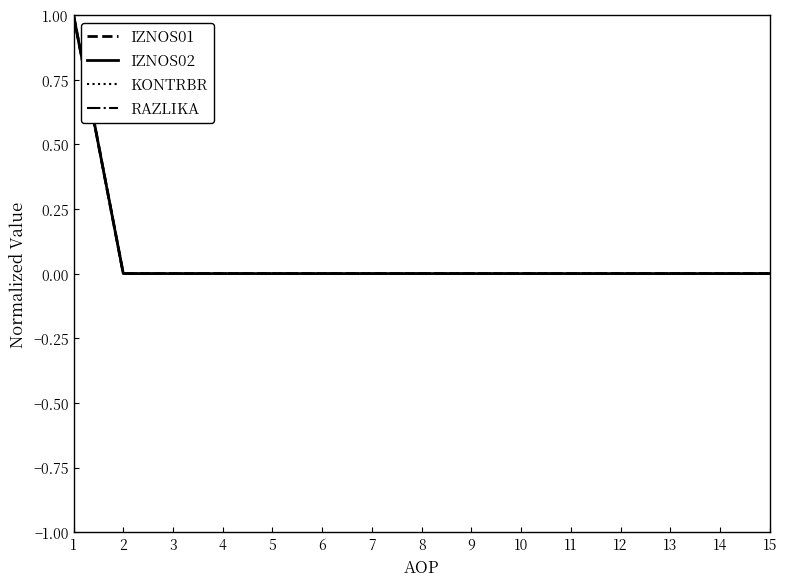

Does the chart have visible grid lines?

No